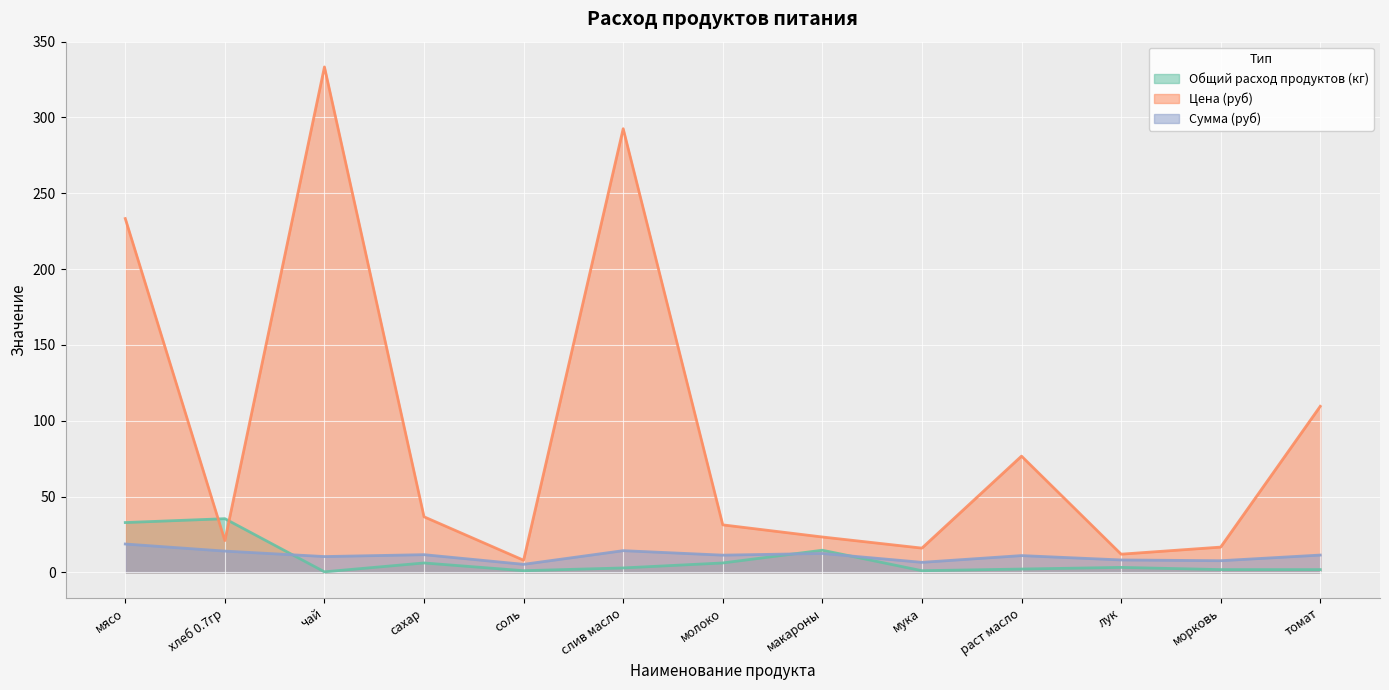

How many data points in Общий расход продуктов (кг) are above 2?

8